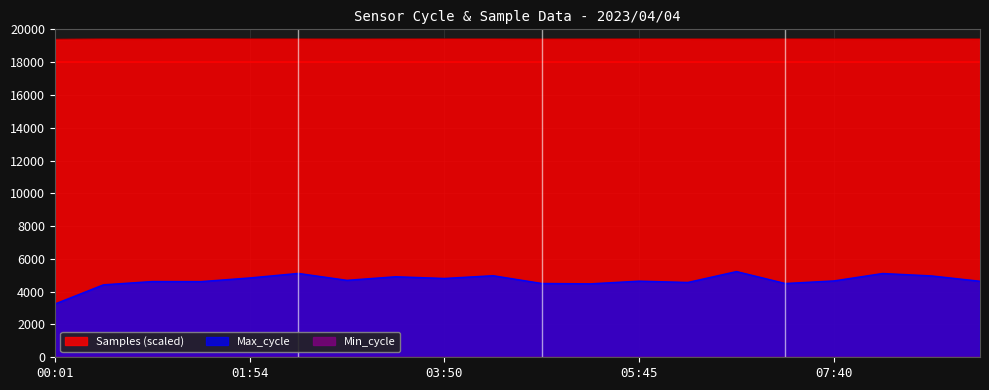

What position from the left is 06:43?

15